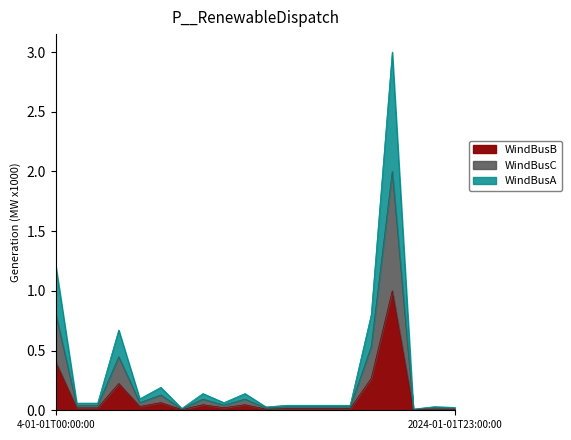

True or false: WindBusA and WindBusC cross at least once.

False